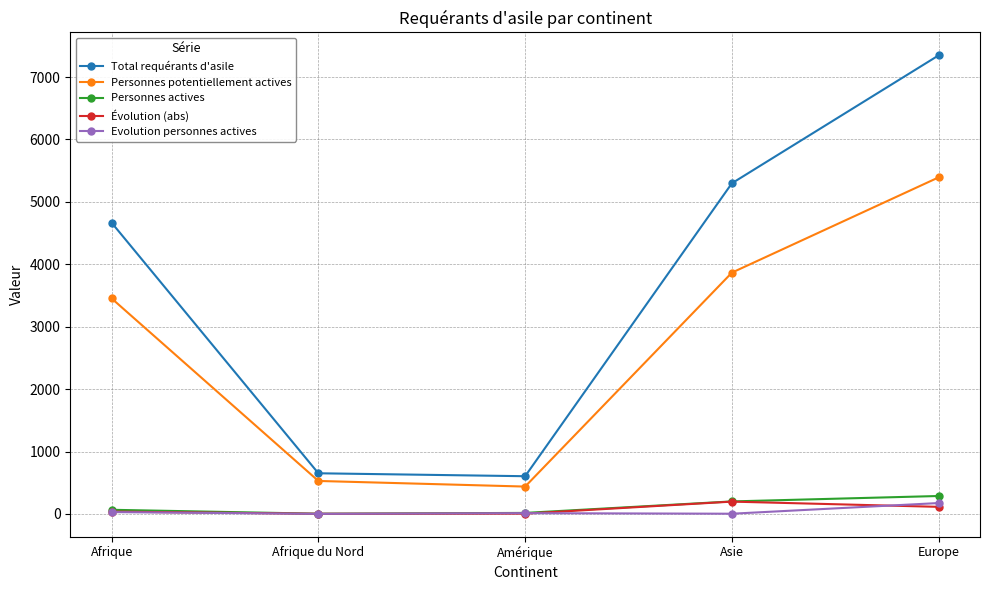

What is the sum of the Evolution personnes actives values at Europe and Afrique?

203